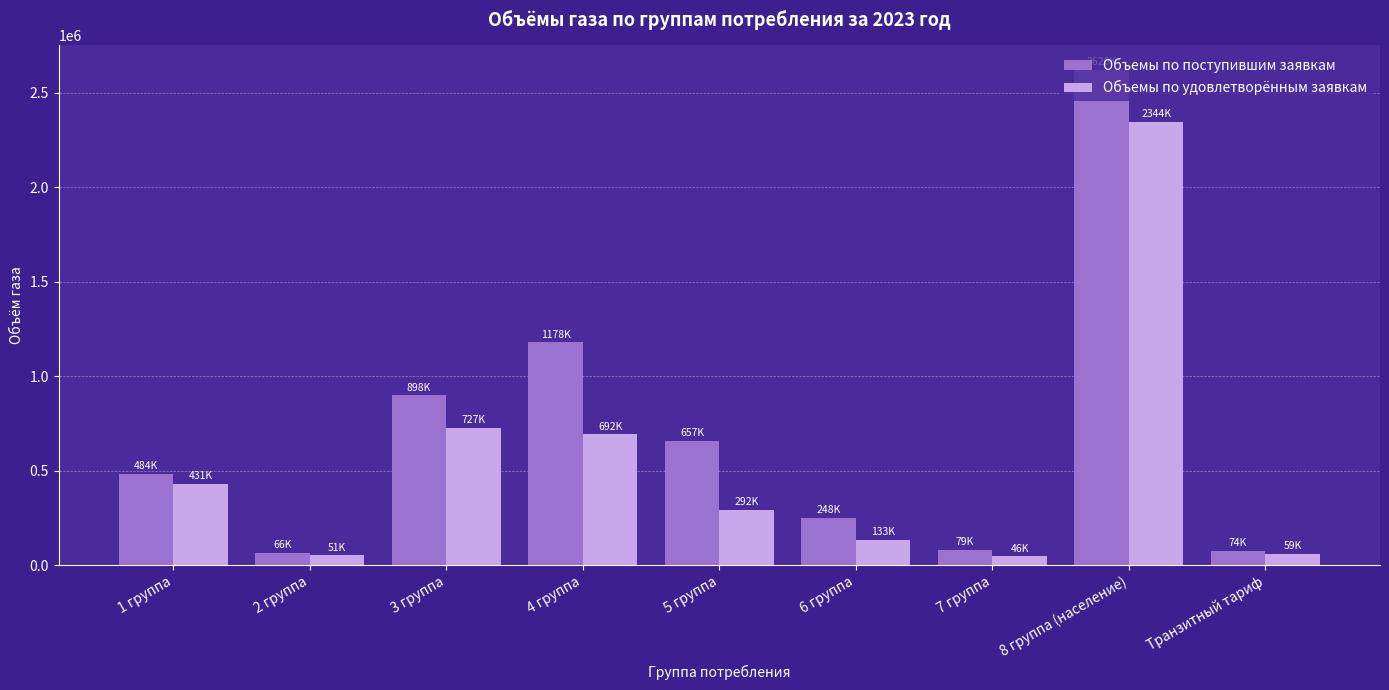

The Объемы по поступившим заявкам series shows 1178093.8 at 4 группа. True or false?

True